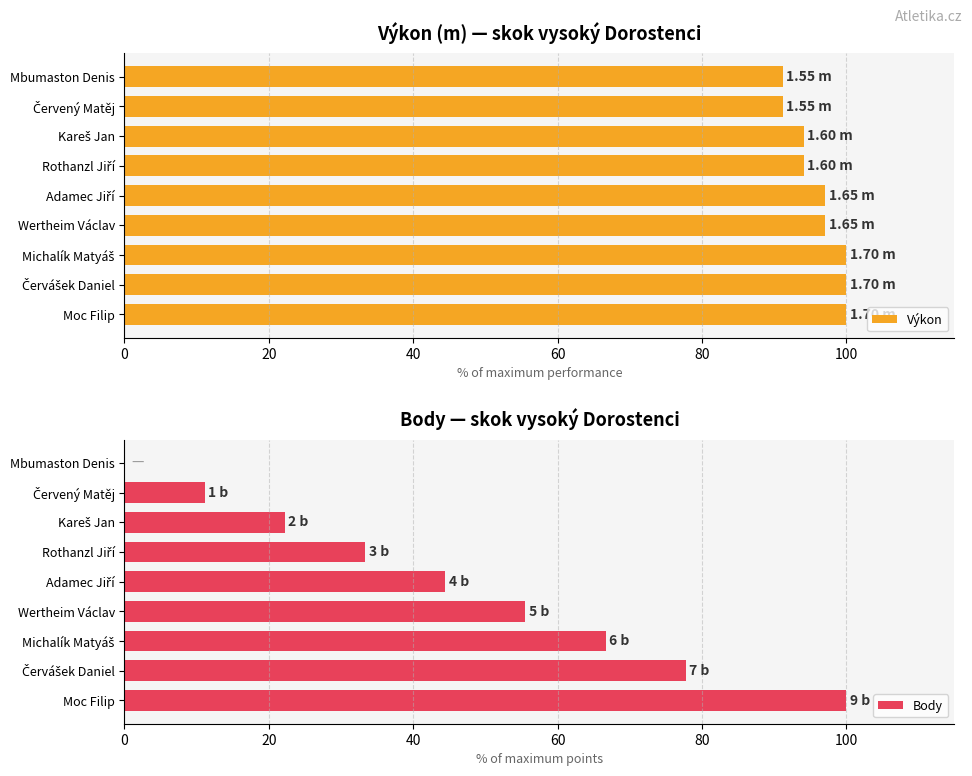

What is the difference between the second highest and minimum values in the Výkon series?

8.8